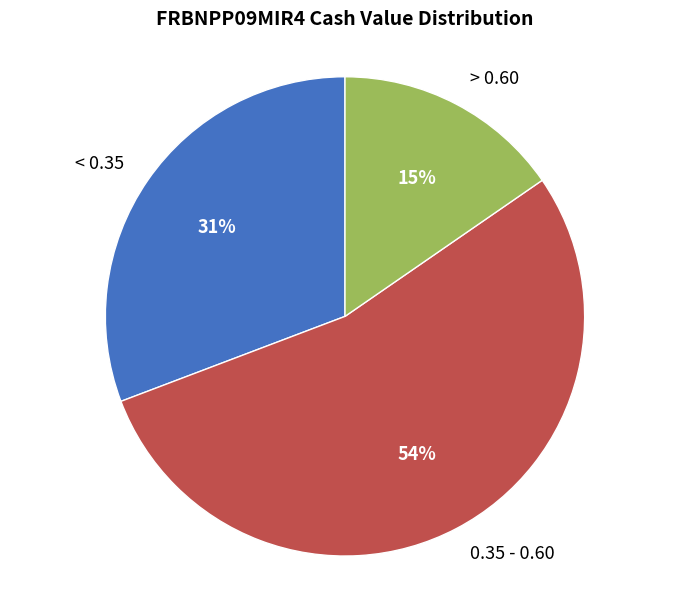

Between > 0.60 and 0.35 - 0.60, which is larger?

0.35 - 0.60